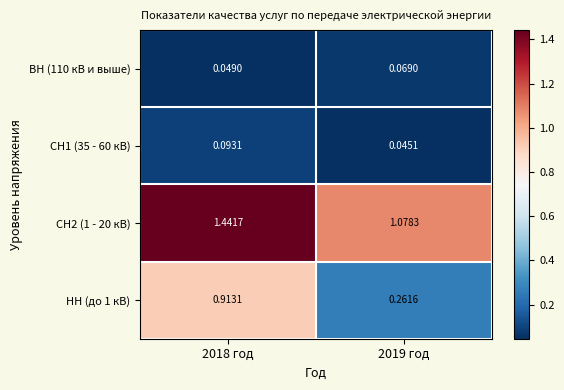

Is the value of НН (до 1 кВ) at 2018 год greater than the value of СН2 (1 - 20 кВ) at 2018 год?

No